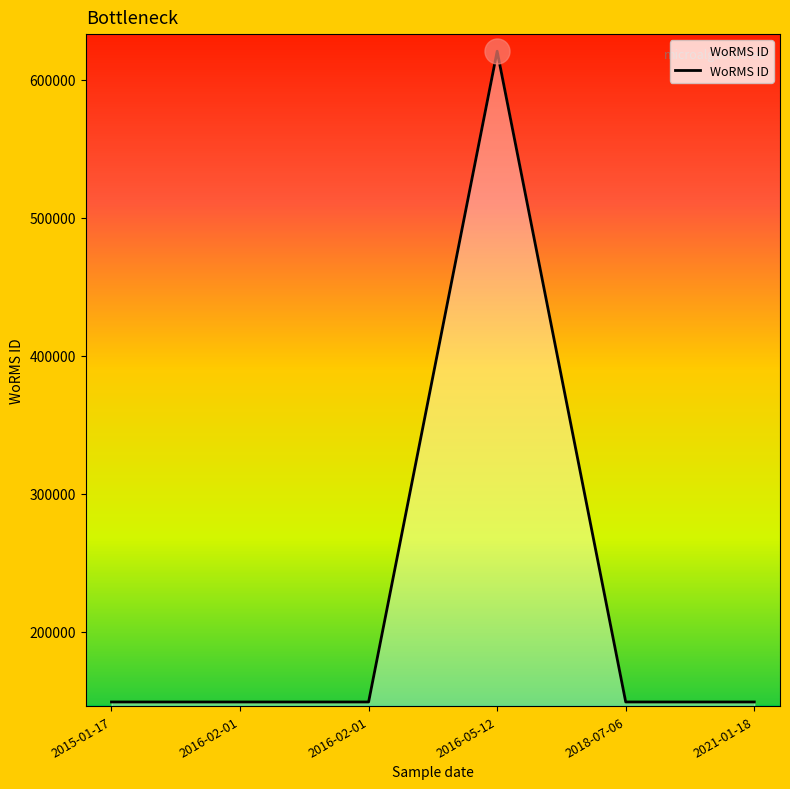

How many lines are shown in the chart?

1